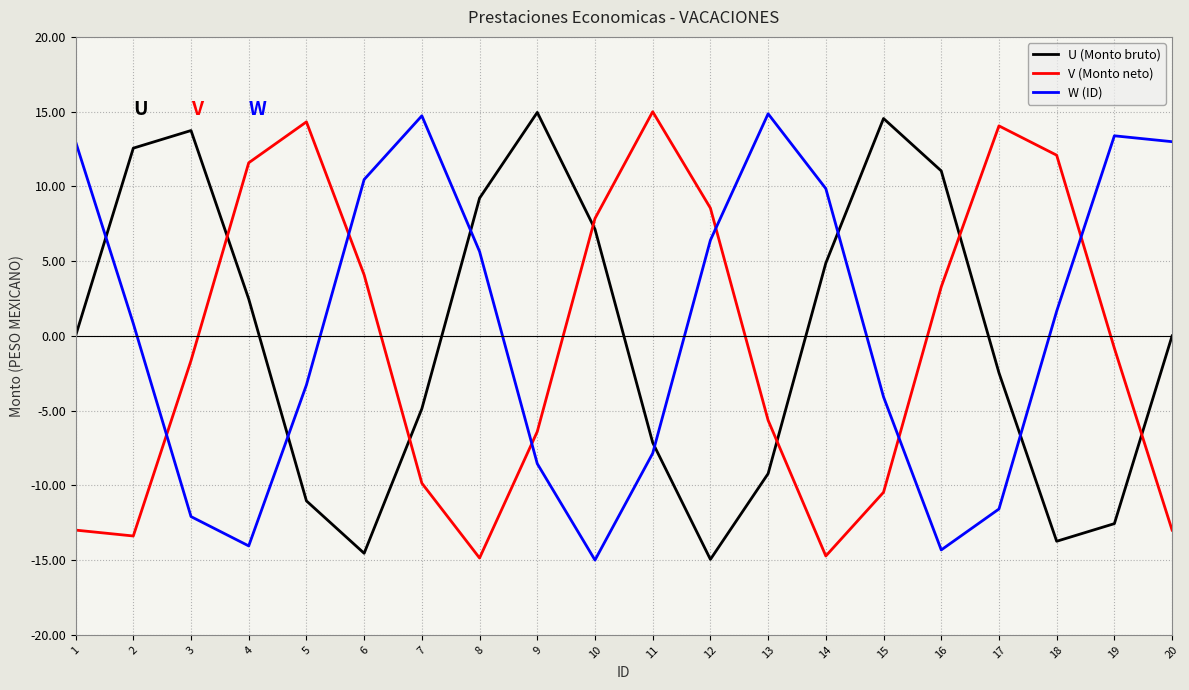

Is the value of U (Monto bruto) at 6 greater than the value of V (Monto neto) at 2?

No